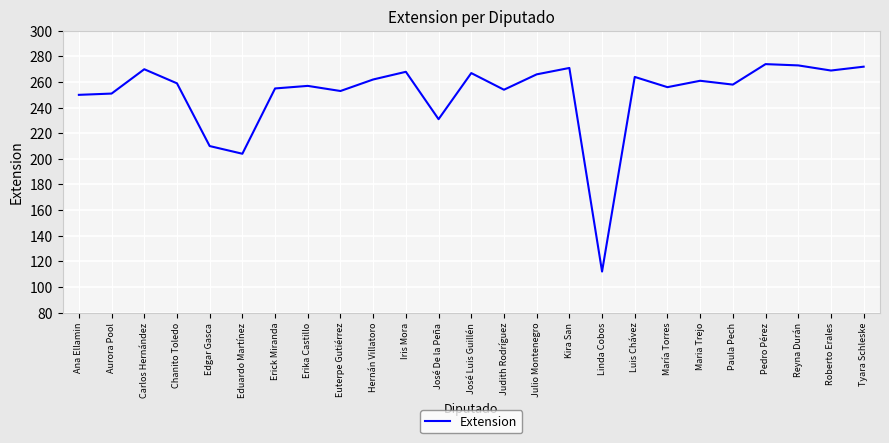

What is the minimum value shown in the chart?

112